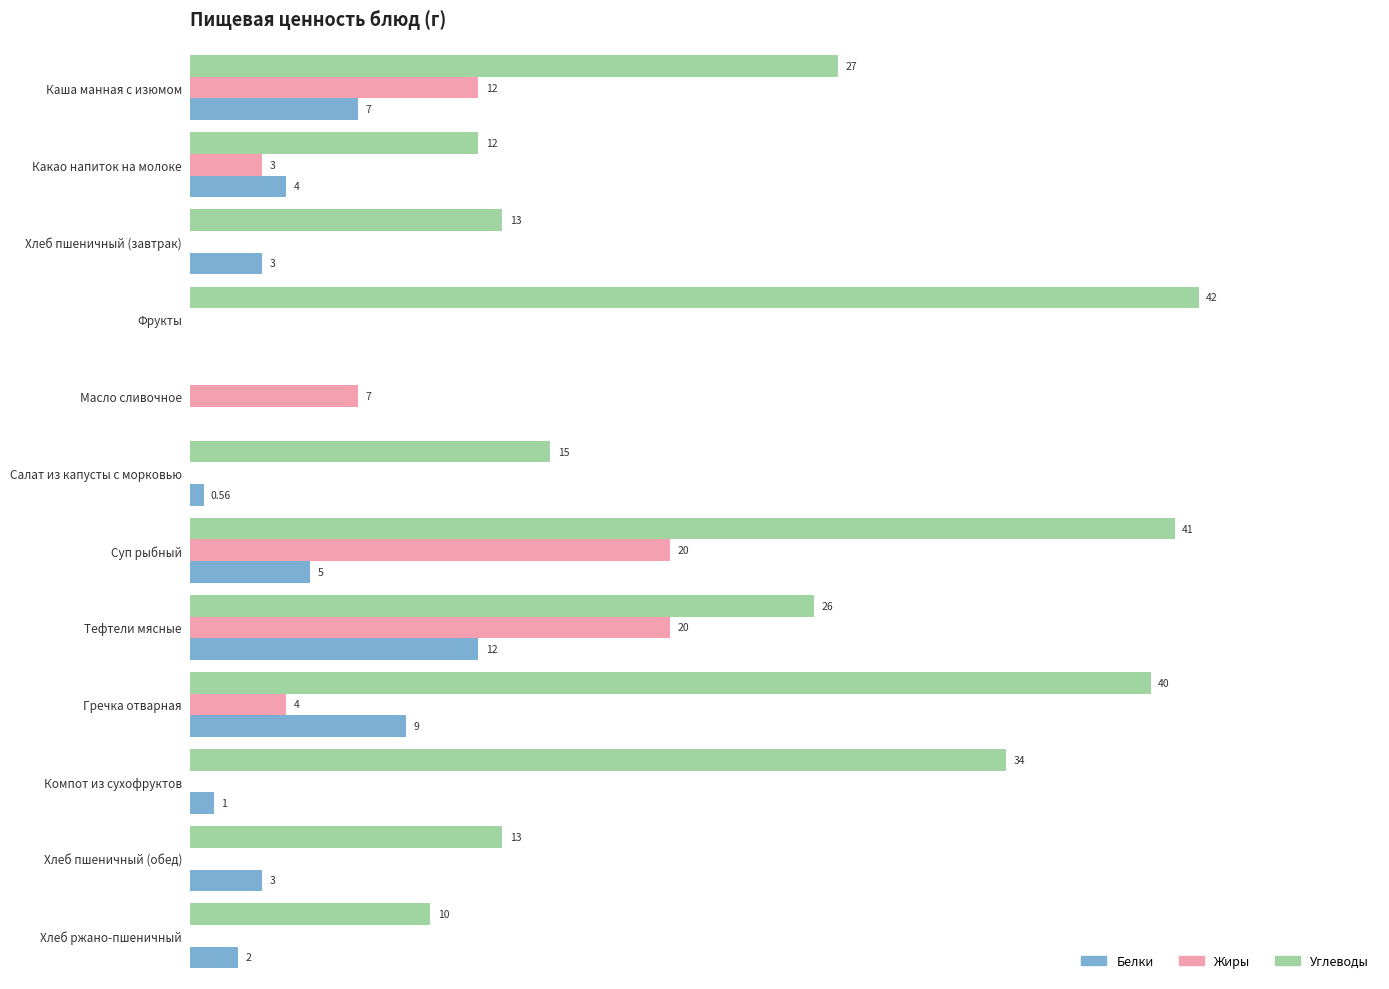

At which category is the sum across all series the highest?

Суп рыбный